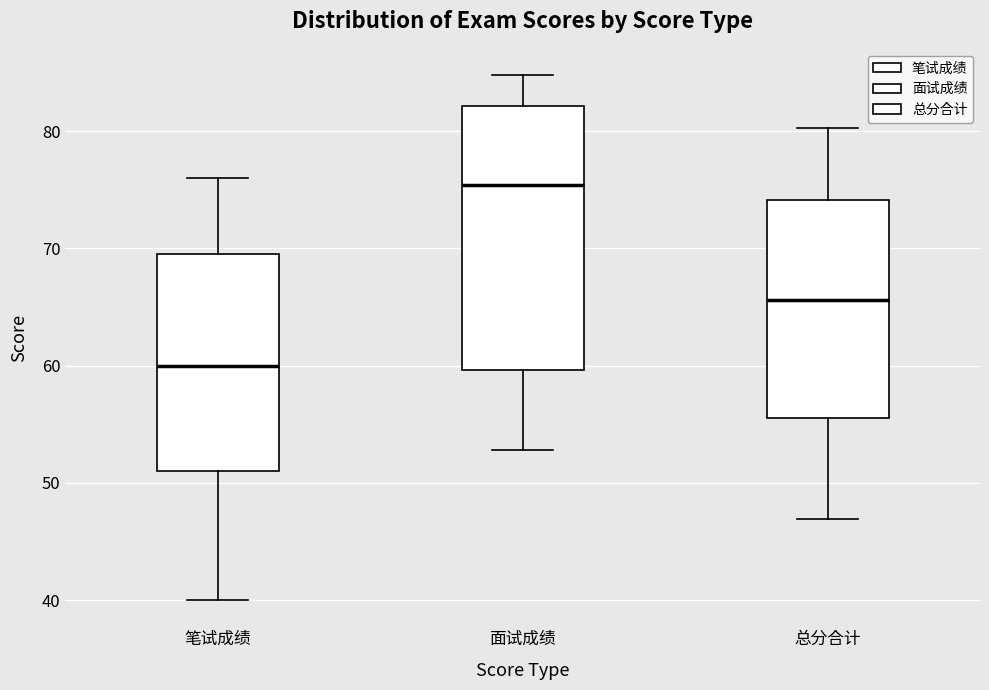

Reading left to right, transcribe this box plot: for each box, give where its median line is, the range the box spans, and where its two whiskers end, as read against the y-axis. The values are not printed on the chart, so give them approximately, as read against the axis.

笔试成绩: median 60, box 51 to 70, whiskers 40 to 76
面试成绩: median 75, box 60 to 82, whiskers 53 to 85
总分合计: median 66, box 56 to 74, whiskers 47 to 80